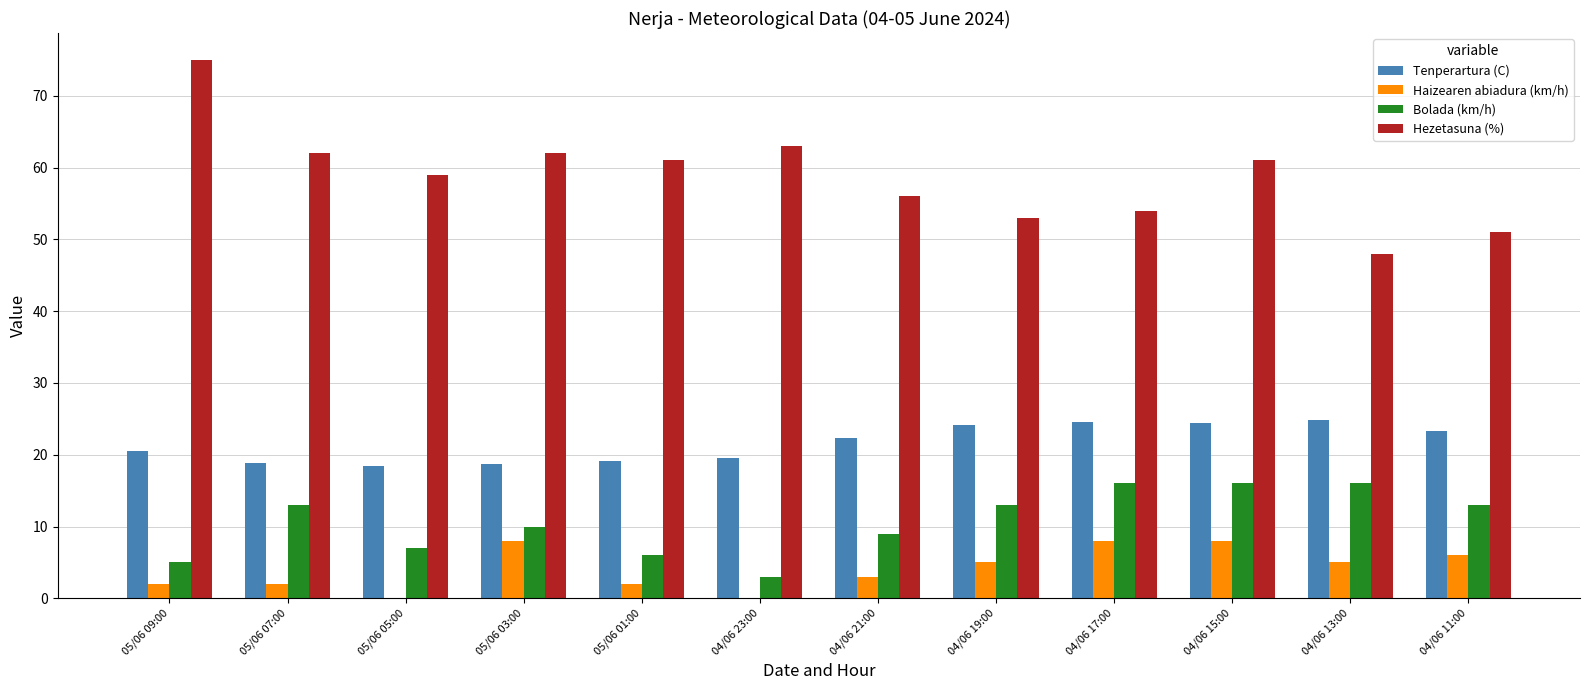

What is the sum of all Haizearen abiadura (km/h) values?

49.0